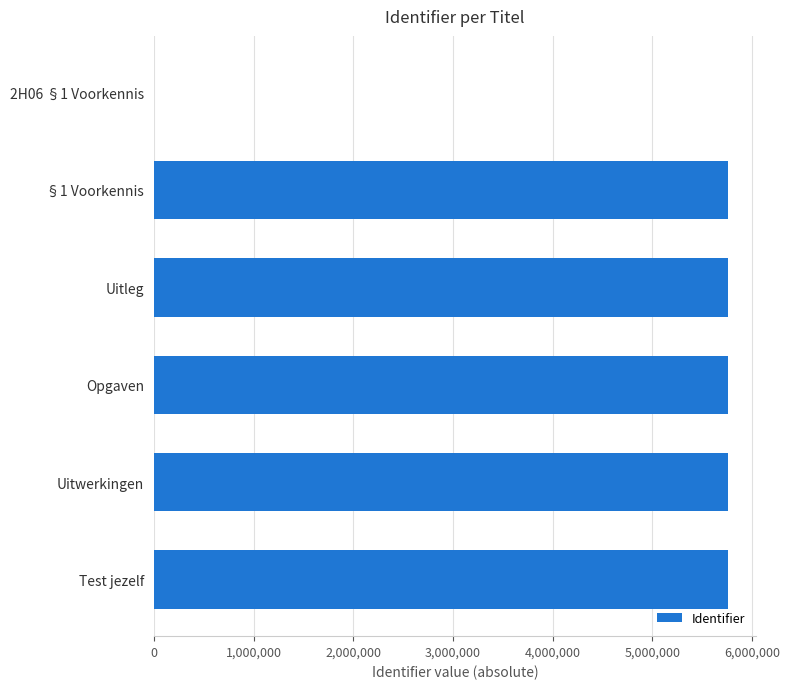

Is it true that the value at Uitwerkingen is 5755262?

True